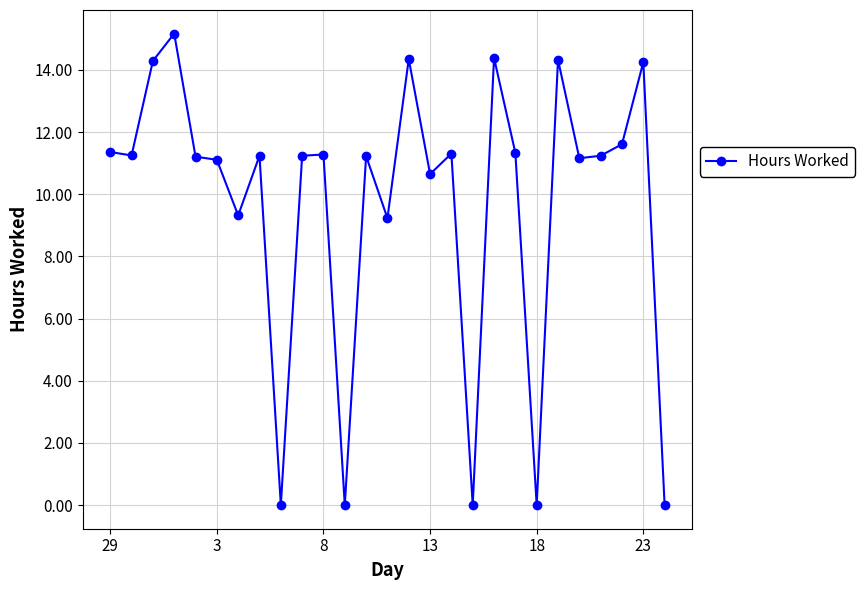

What is the greatest value displayed?

15.2